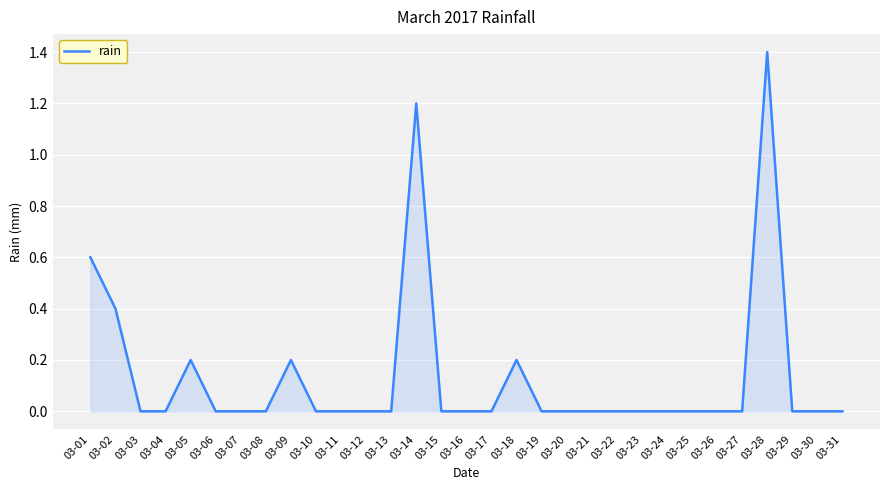

Reading left to right, list all the values displayed in this chart.

0.6	0.4	0.0	0.0	0.2	0.0	0.0	0.0	0.2	0.0	0.0	0.0	0.0	1.2	0.0	0.0	0.0	0.2	0.0	0.0	0.0	0.0	0.0	0.0	0.0	0.0	0.0	1.4	0.0	0.0	0.0